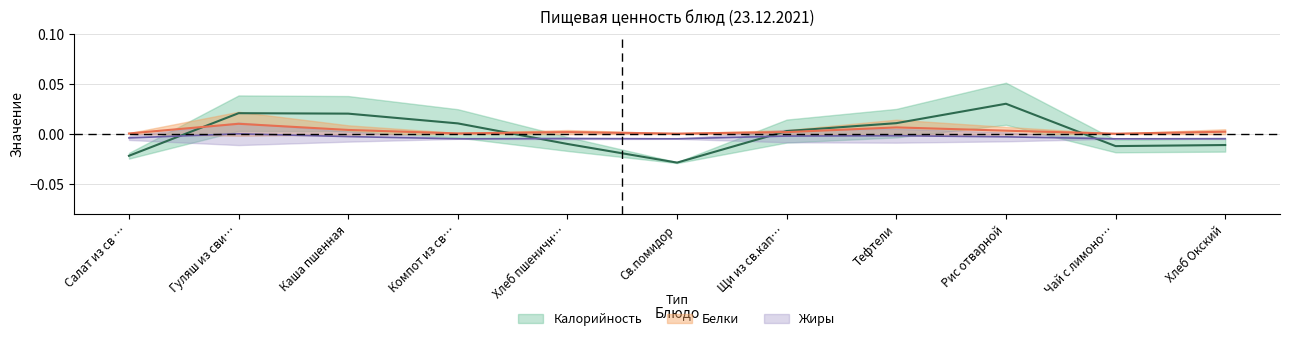

List the series in order of their peak value, highest first.

Калорийность, Белки, Жиры